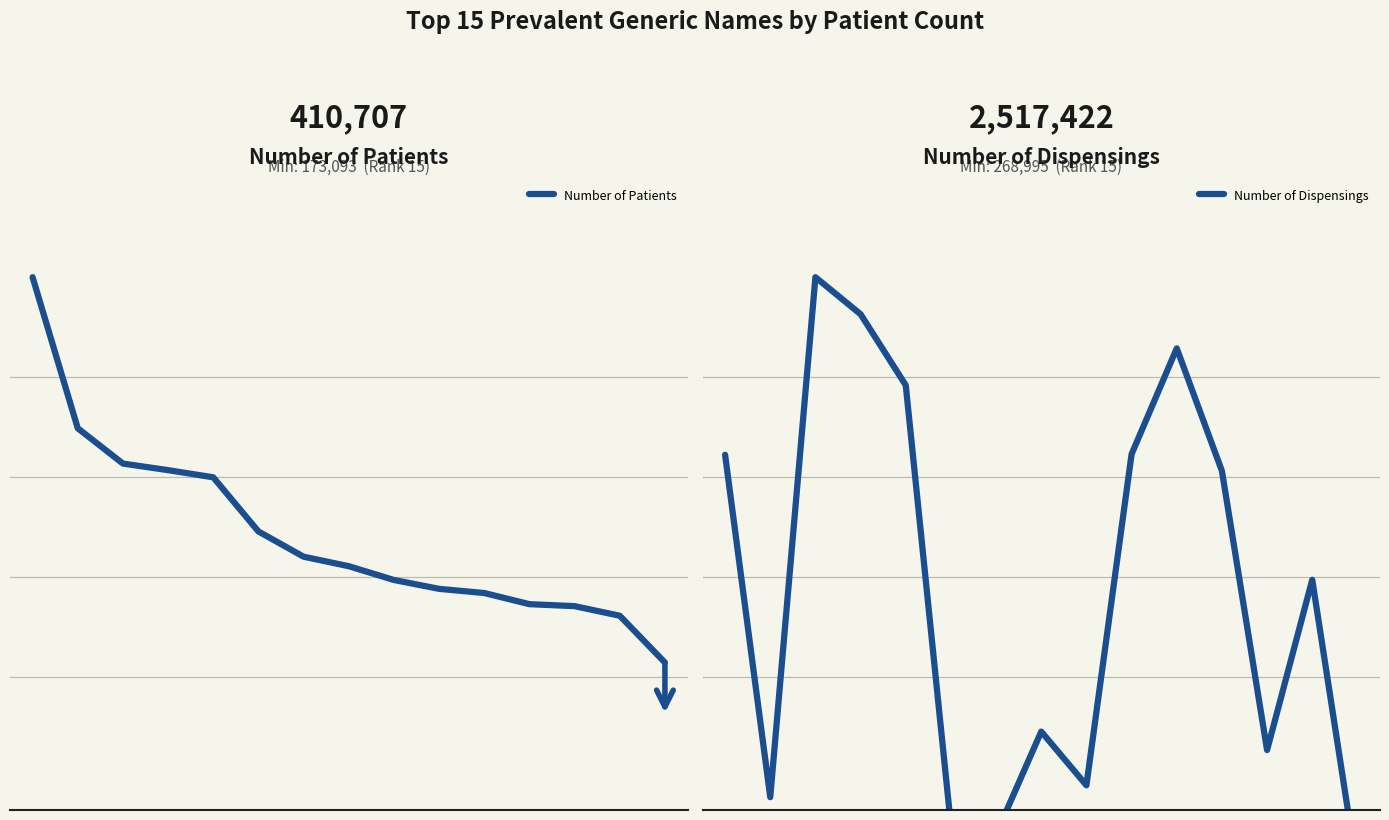

What is the difference between the maximum and second lowest values in the Number of Patients series?

0.5